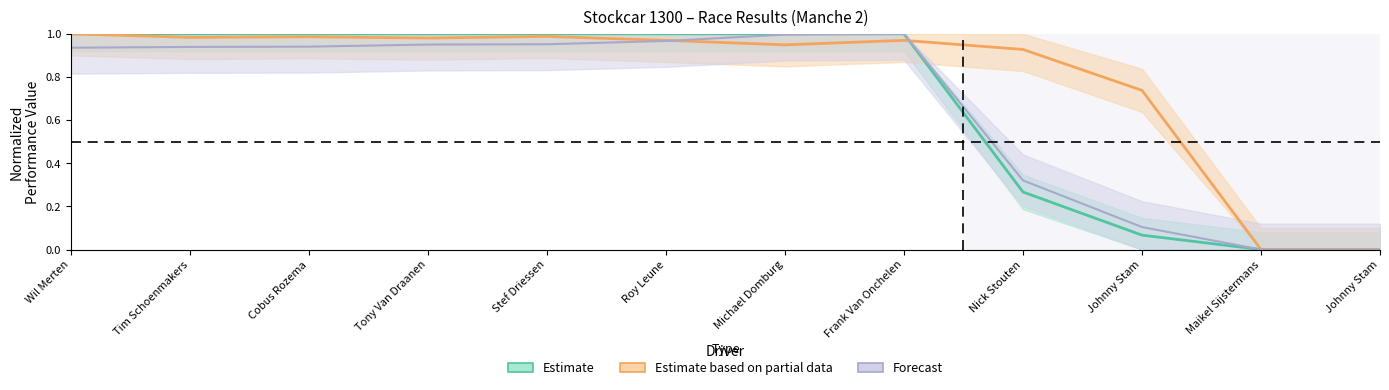

How many interior local peaks does the Best Speed series have?

3